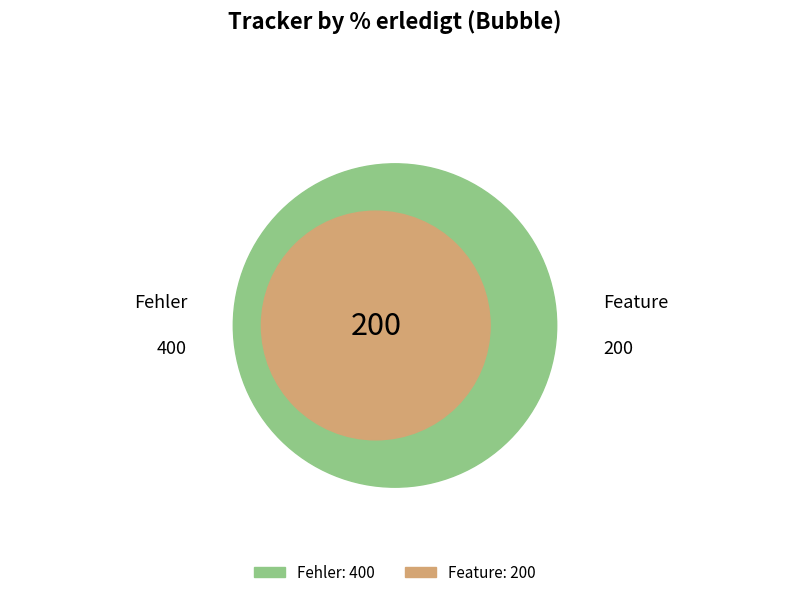

Is there a majority slice in this chart?

No